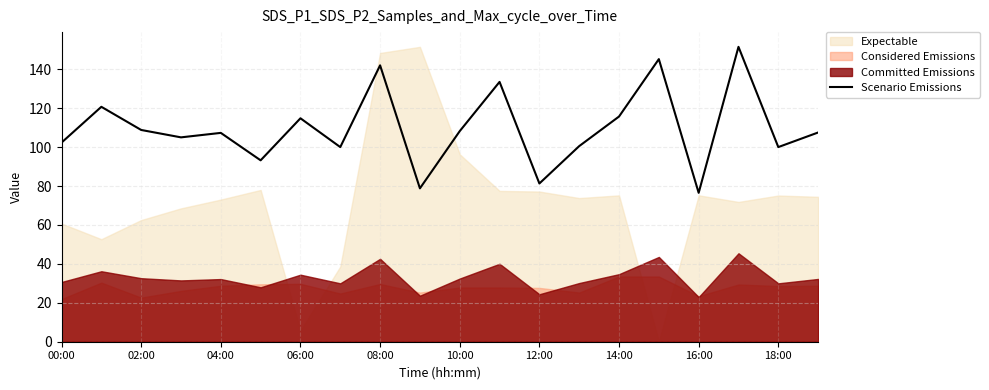

True or false: the data shows 36.1 at 17.

False